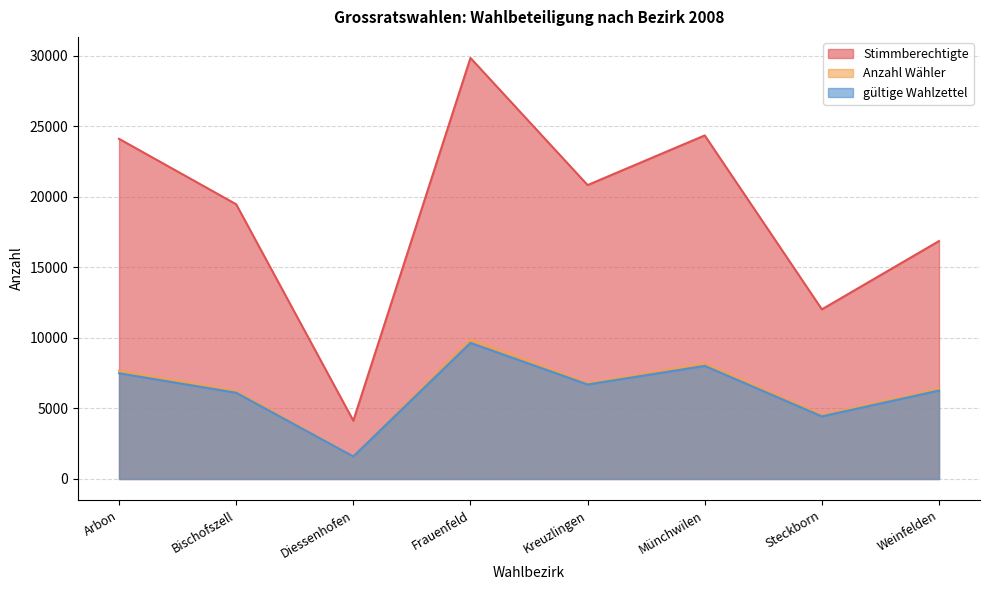

Read the Stimmberechtigte value at Diessenhofen.

4130